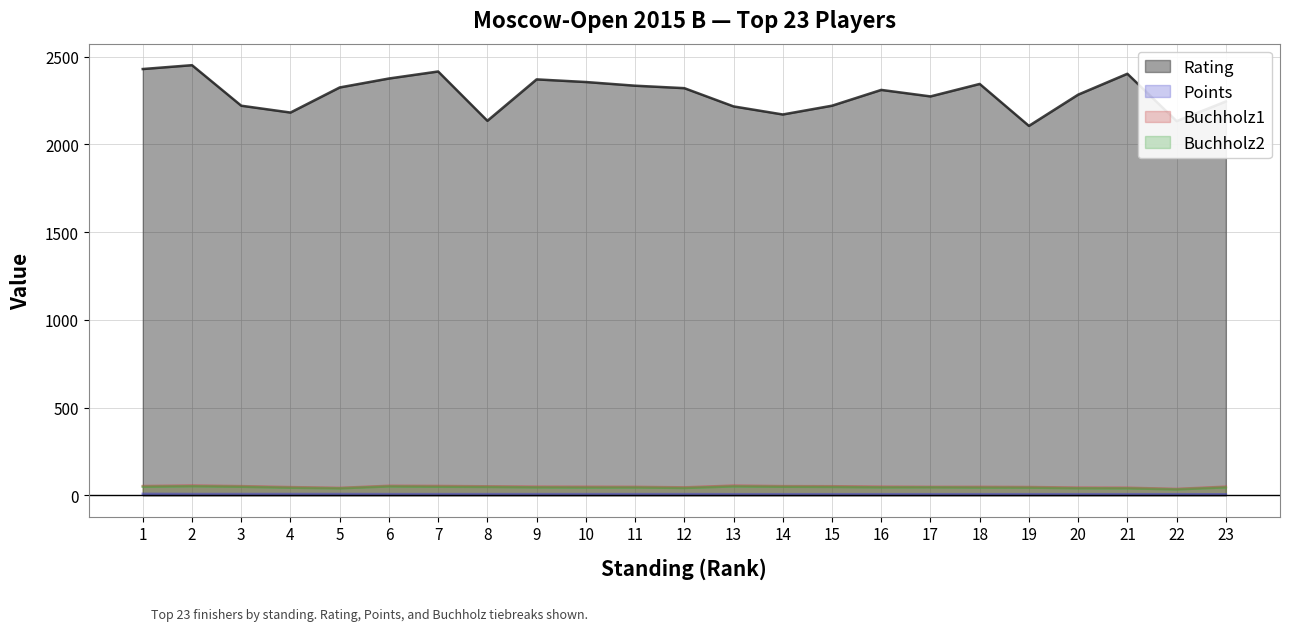

Reading right to left, list all the values displayed in this chart.

Rating: 2244.0	2132.0	2402.0	2283.0	2105.0	2344.0	2273.0	2310.0	2220.0	2170.0	2216.0	2320.0	2334.0	2355.0	2370.0	2134.0	2415.0	2375.0	2324.0	2181.0	2220.0	2451.0	2429.0
Points: 5.5	6.0	6.0	6.0	6.0	6.0	6.0	6.0	6.0	6.0	6.0	6.5	6.5	6.5	6.5	6.5	6.5	6.5	7.0	7.0	7.0	7.0	8.0
Buchholz1: 49.0	36.0	43.0	43.5	47.0	48.0	48.0	49.0	51.5	52.0	55.0	45.0	48.0	48.5	49.0	51.0	53.0	54.0	42.0	46.5	52.0	55.5	52.5
Buchholz2: 45.0	33.5	39.5	40.0	43.5	44.0	45.5	45.0	47.5	48.5	50.5	41.5	44.5	44.0	45.0	47.5	48.5	50.5	39.5	43.0	48.5	51.5	48.5